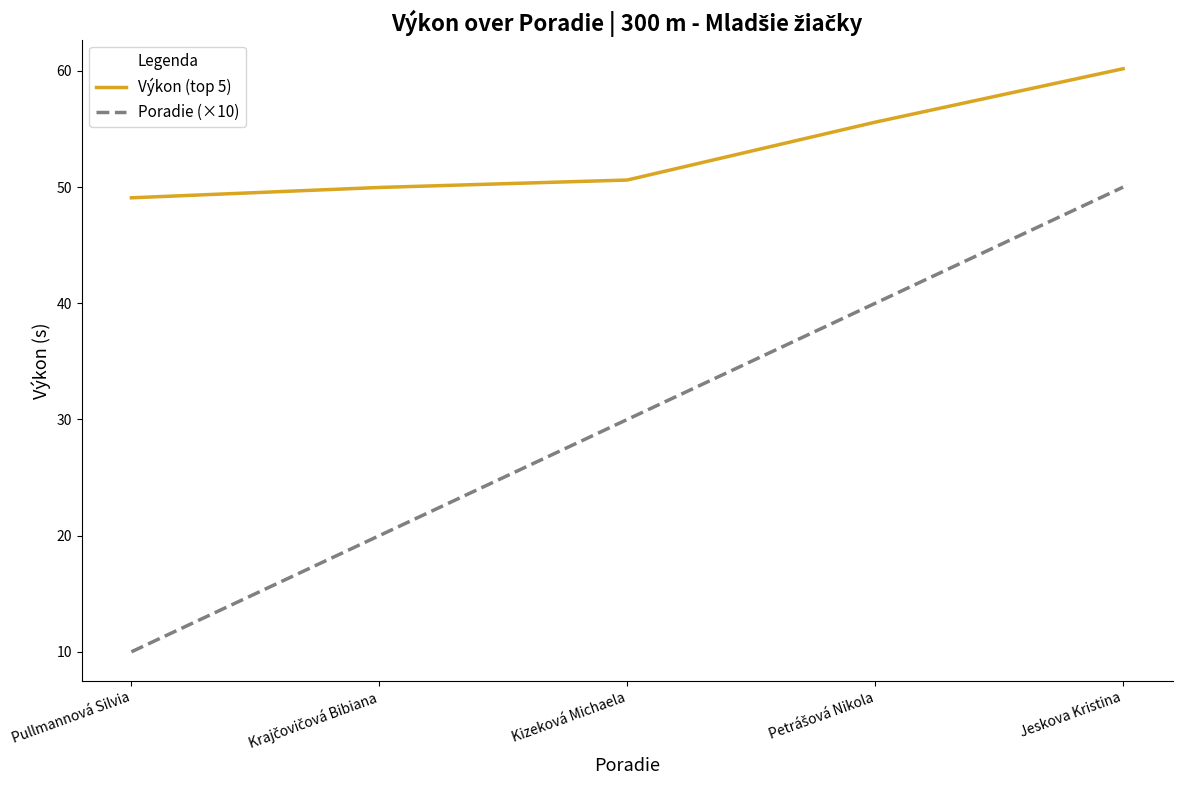

What is the greatest value displayed?

60.2